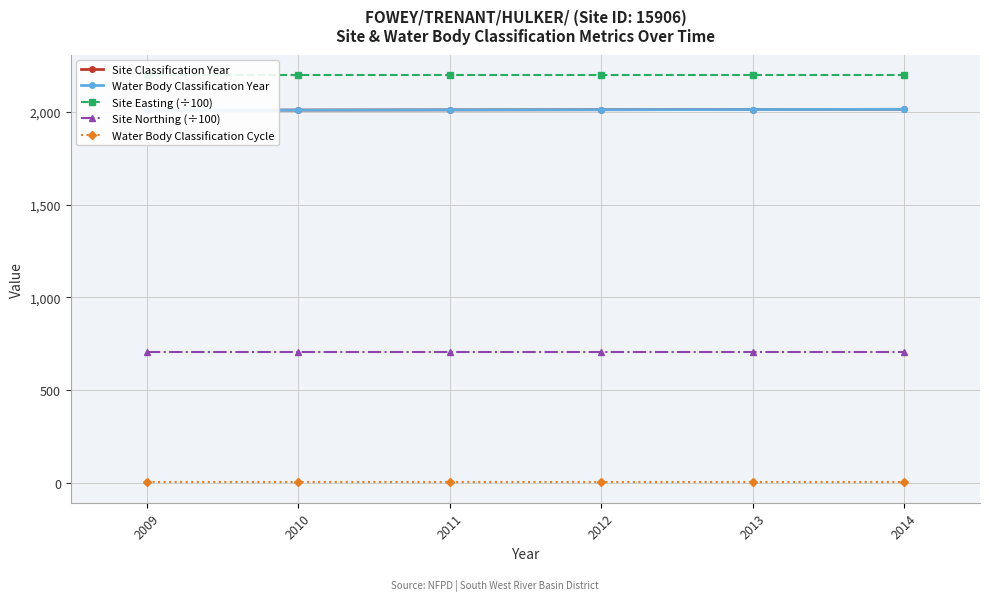

At which label is Site Classification Year closest to 2011?

2011